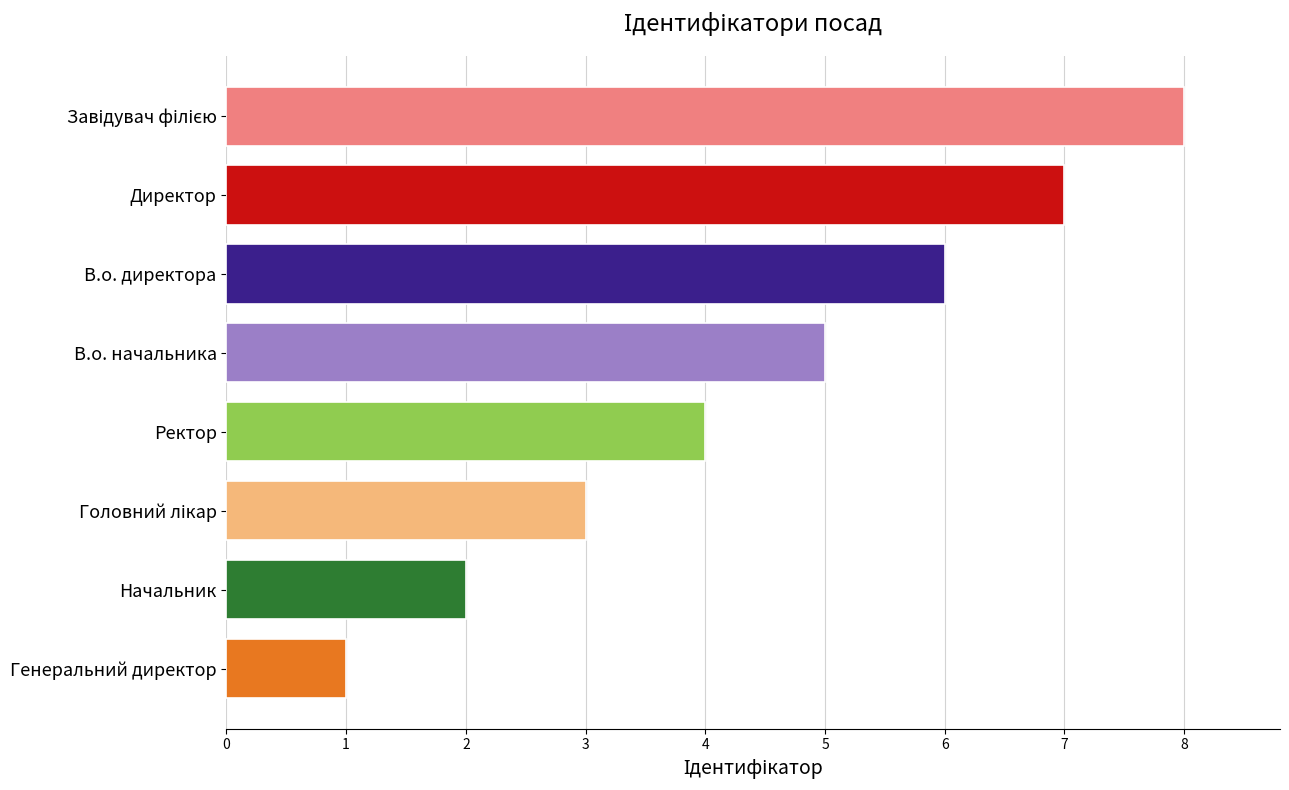

At which label is the value closest to 4?

Ректор